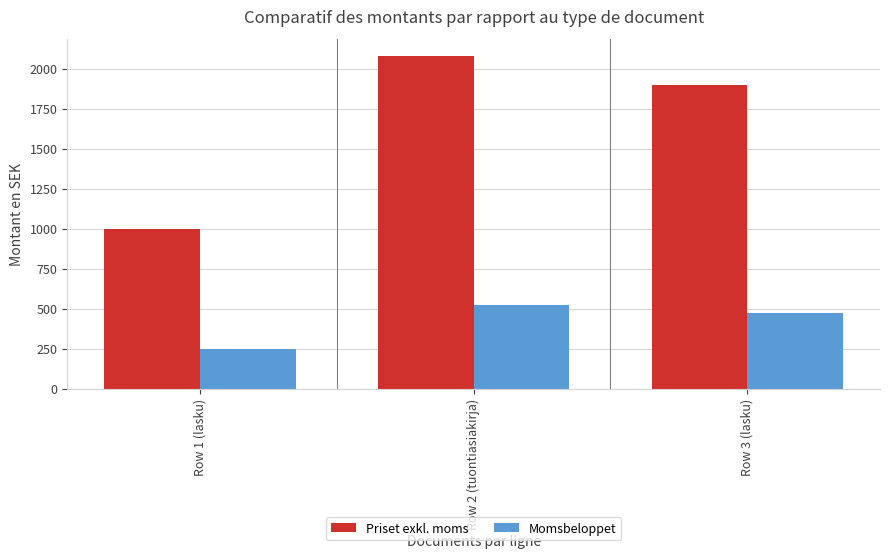

What is the total value across all series at Row 3 (lasku)?

2375.9